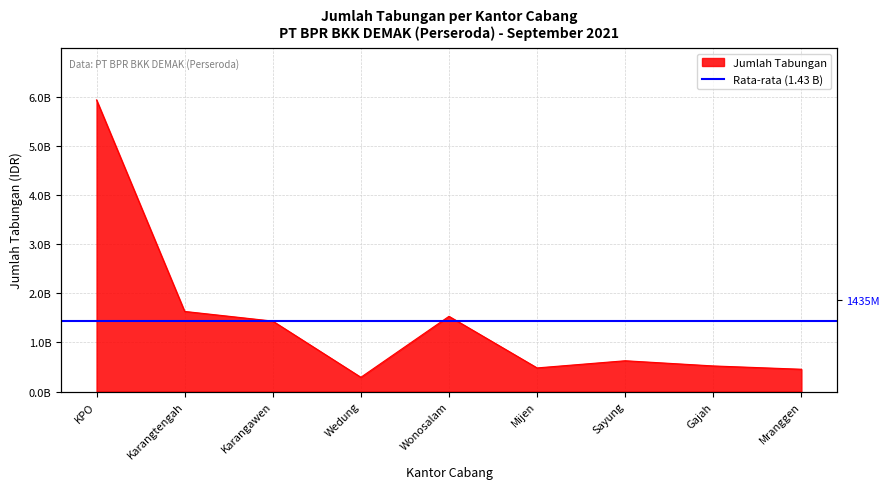

At which category does the data reach its first local valley?

Wedung